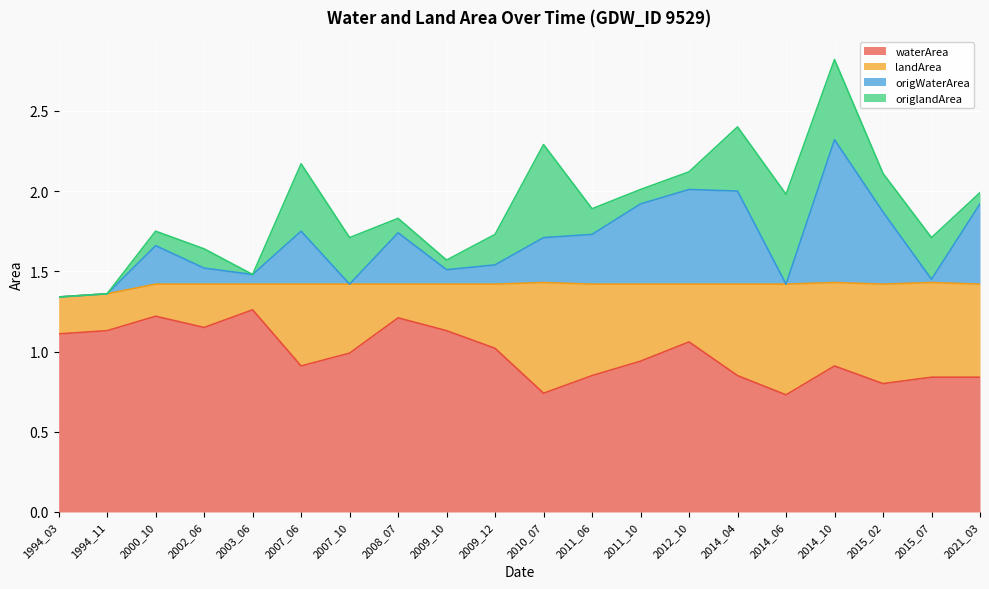

What is the maximum value for waterArea?

1.3